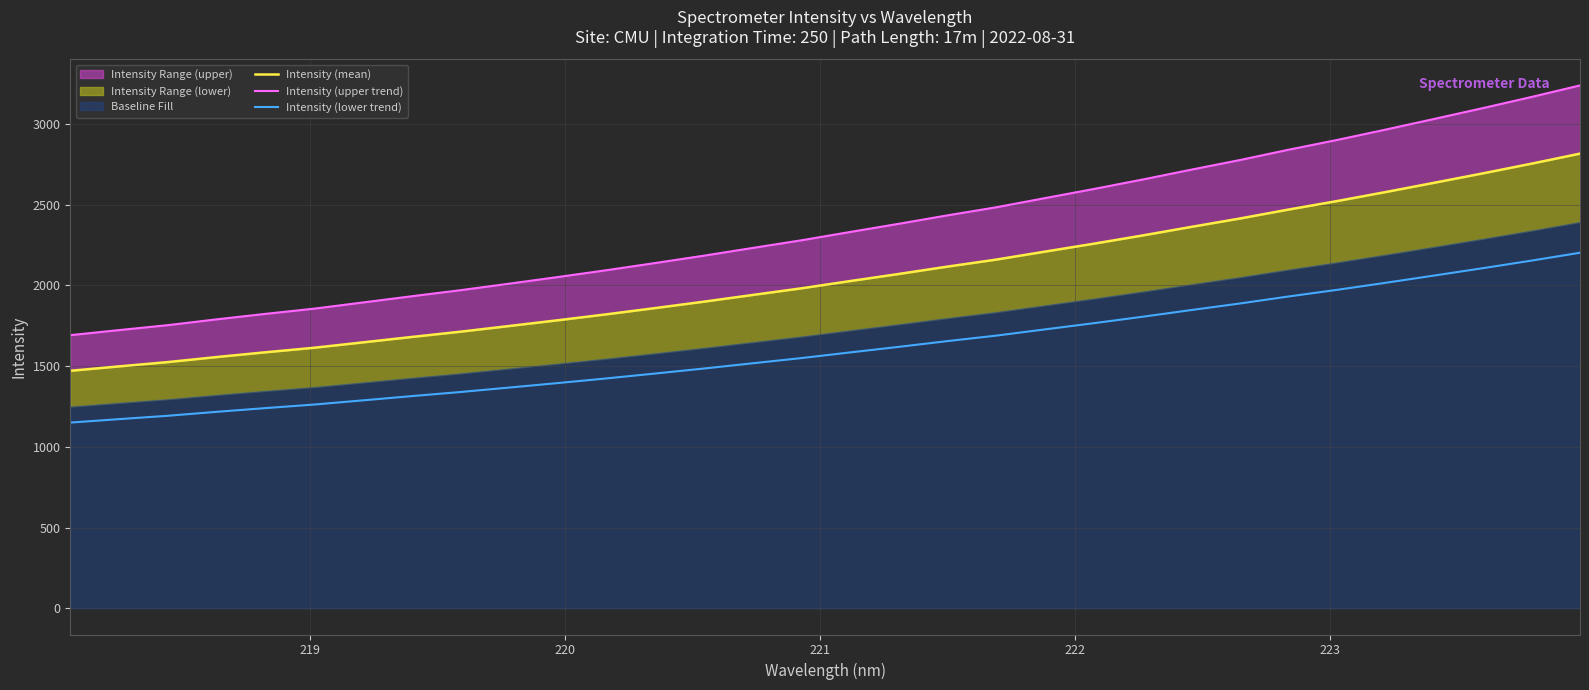

What is the sum of all Intensity (lower trend) values?

51393.0